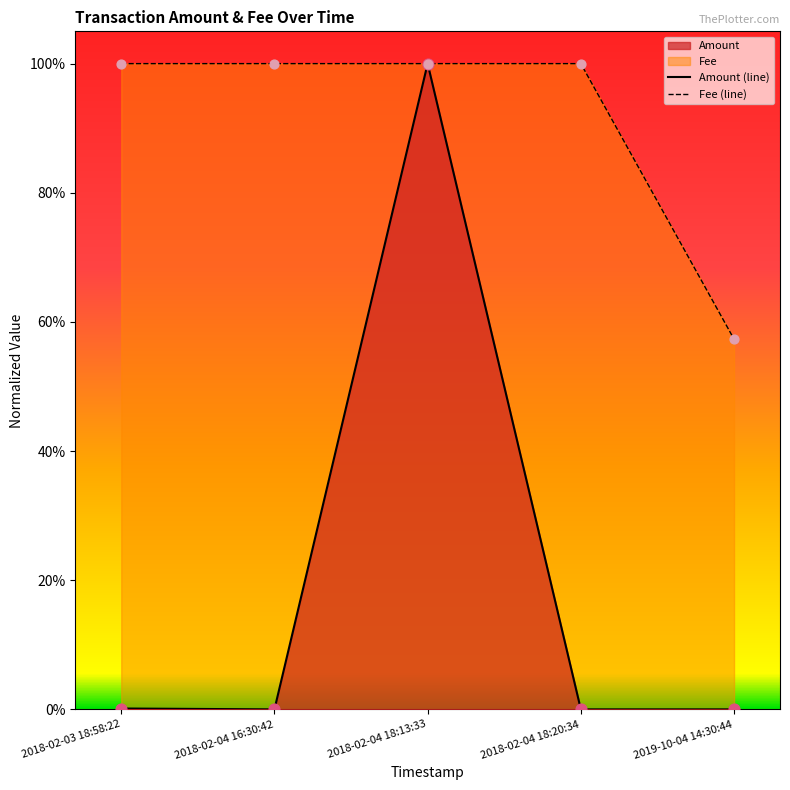

What is the change in value from 2018-02-03 18:58:22 to 2018-02-04 18:13:33?

+1.0